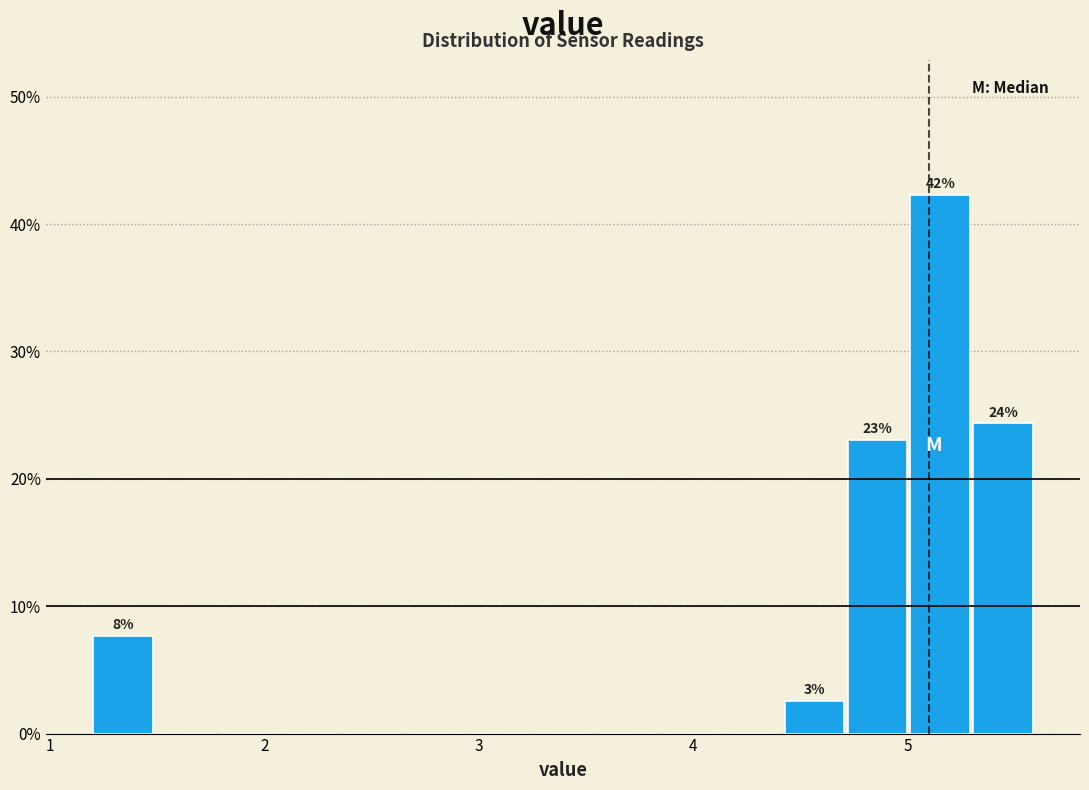

Around what value on the x-axis is the tallest bar? Give the approximate position of its centre, as read against the axis.

5.2